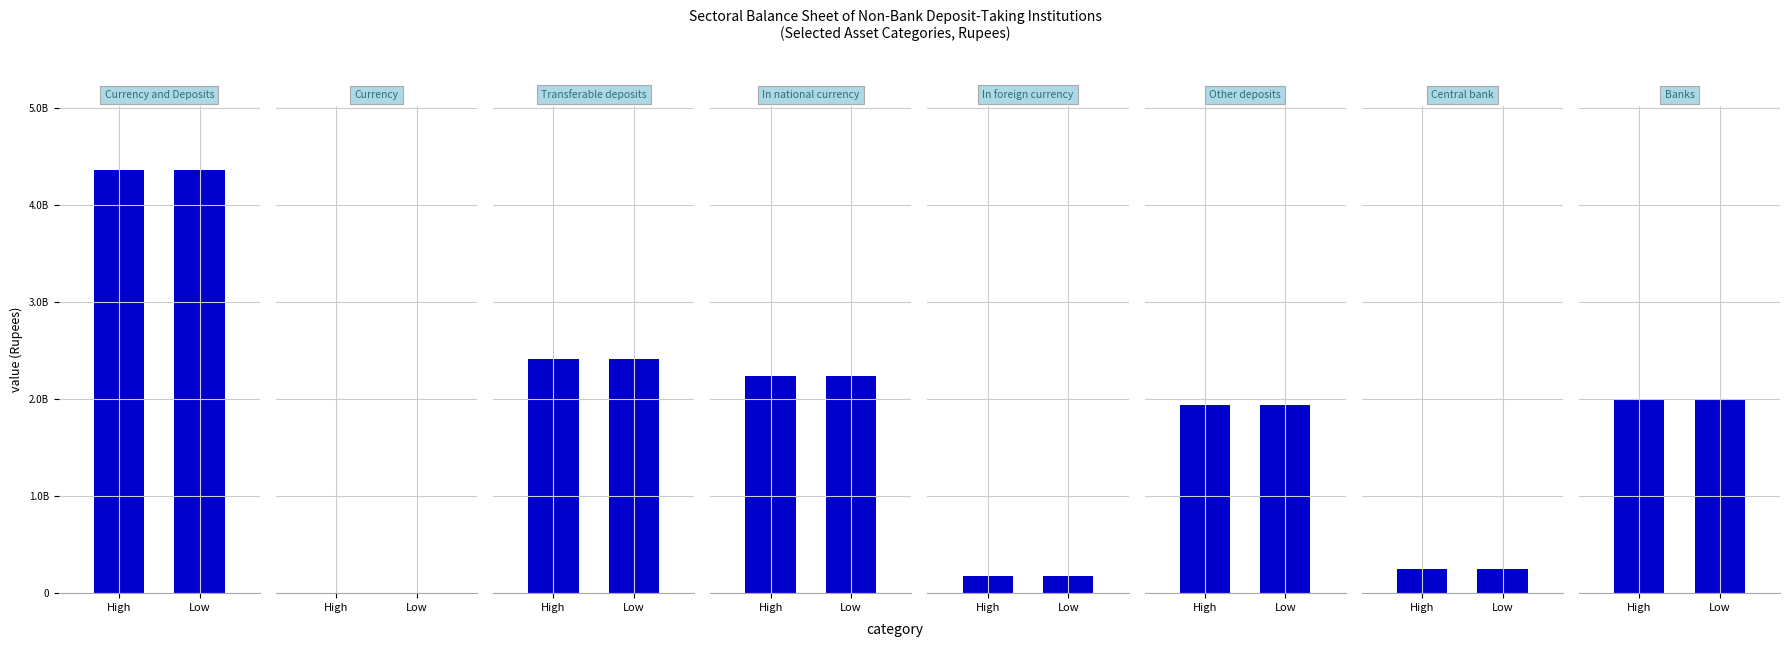

What is the value of the High bar at the 5th from the left?

176319103.4